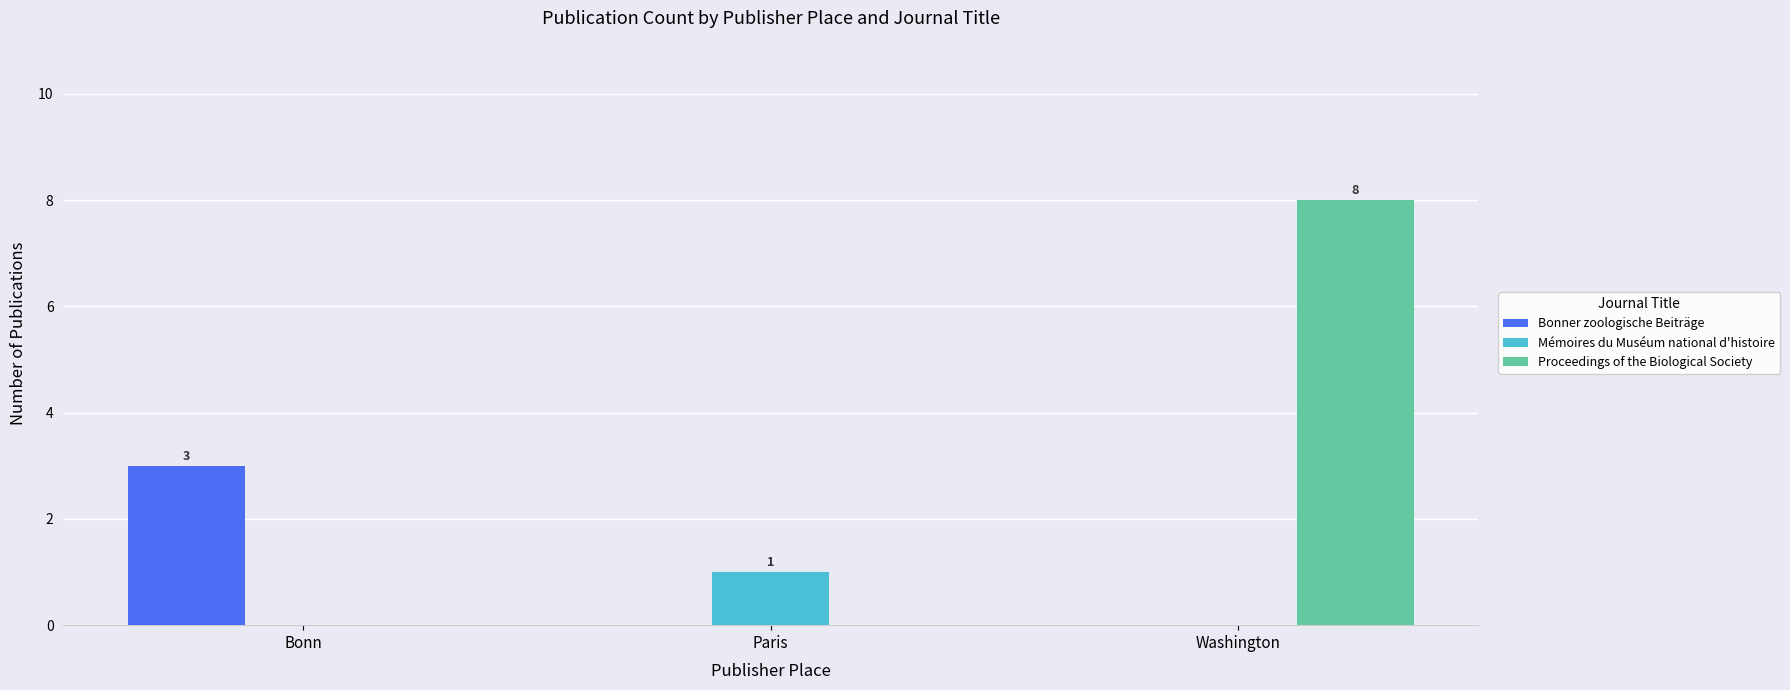

Is the value of Mémoires du Muséum national d'histoire at Paris greater than the value of Proceedings of the Biological Society at Bonn?

Yes